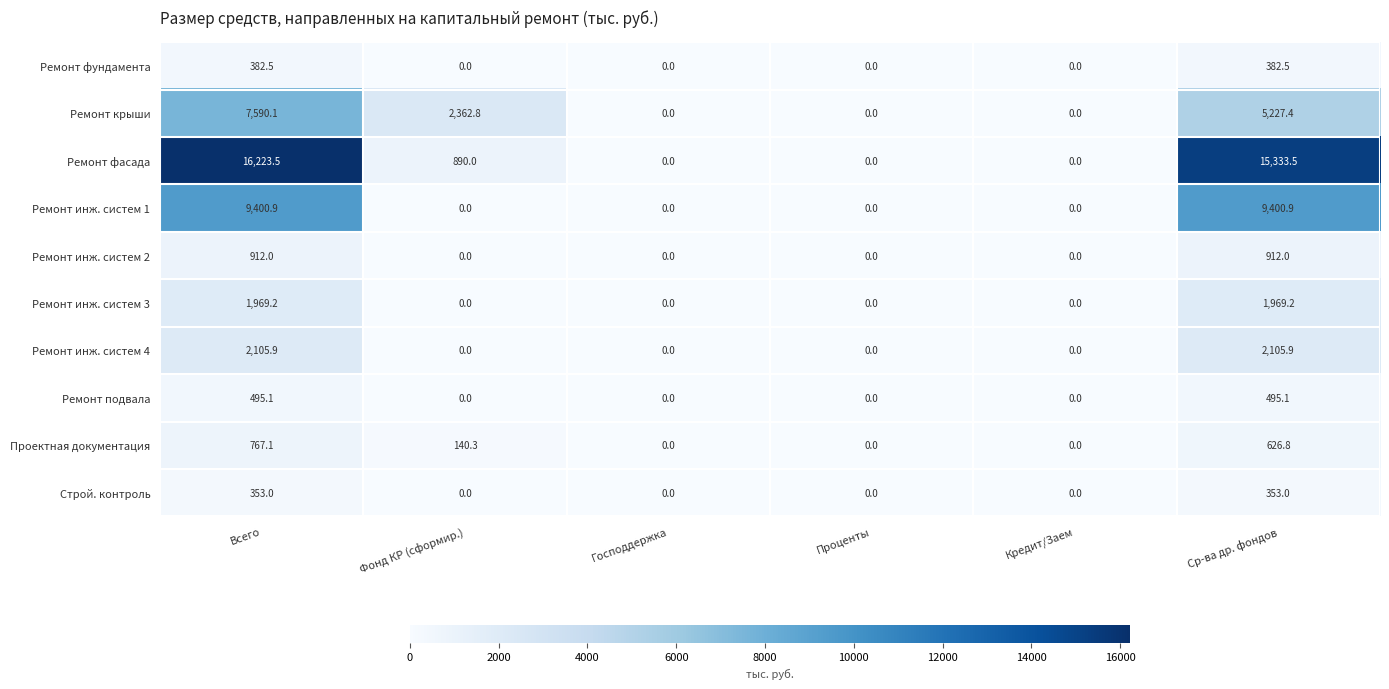

What is the highest value of the Ремонт инж. систем 3 series?

1969.2